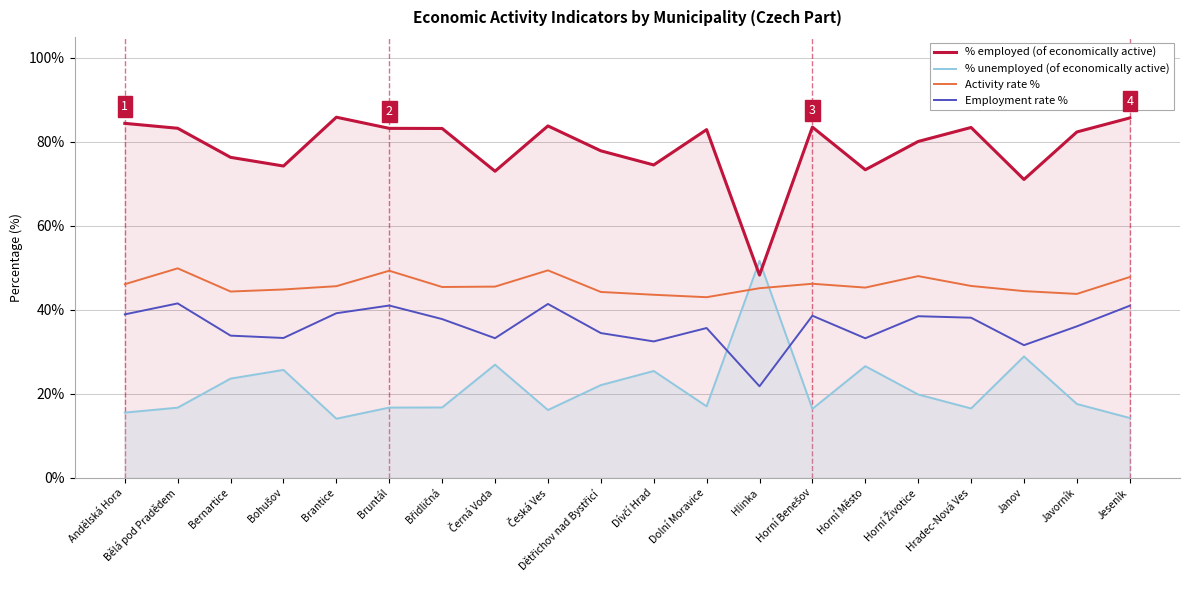

The value of % employed (of economically active) at Česká Ves is 83.8. True or false?

True